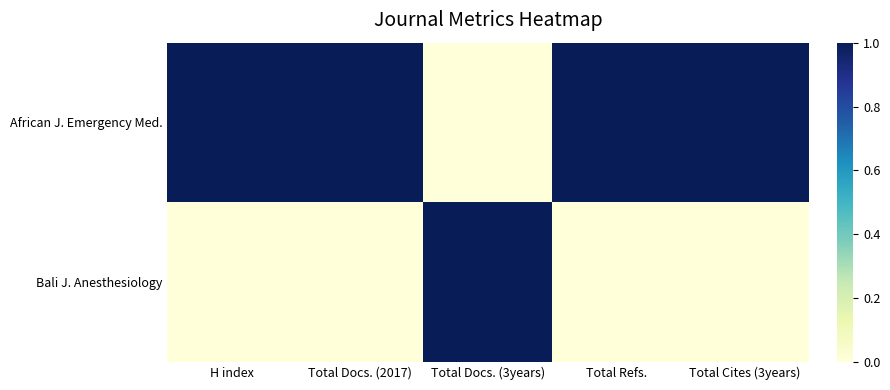

Which has a higher value, H index or Total Docs. (3years)?

H index